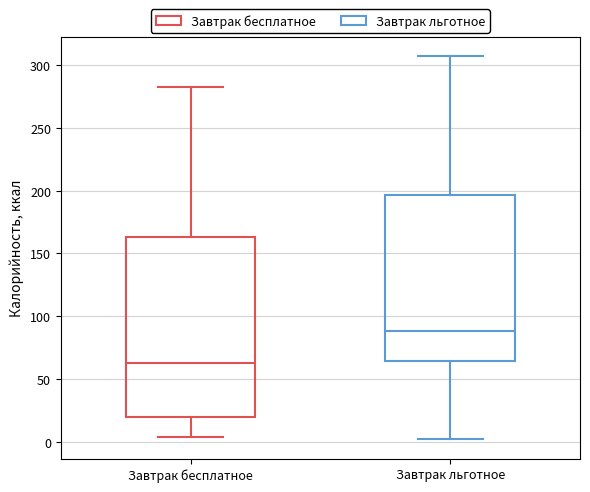

Reading left to right, transcribe this box plot: for each box, give where its median line is, the range the box spans, and where its two whiskers end, as read against the y-axis. The values are not printed on the chart, so give them approximately, as read against the axis.

Завтрак бесплатное: median 65, box 20 to 165, whiskers 5 to 280
Завтрак льготное: median 90, box 65 to 195, whiskers 0 to 305